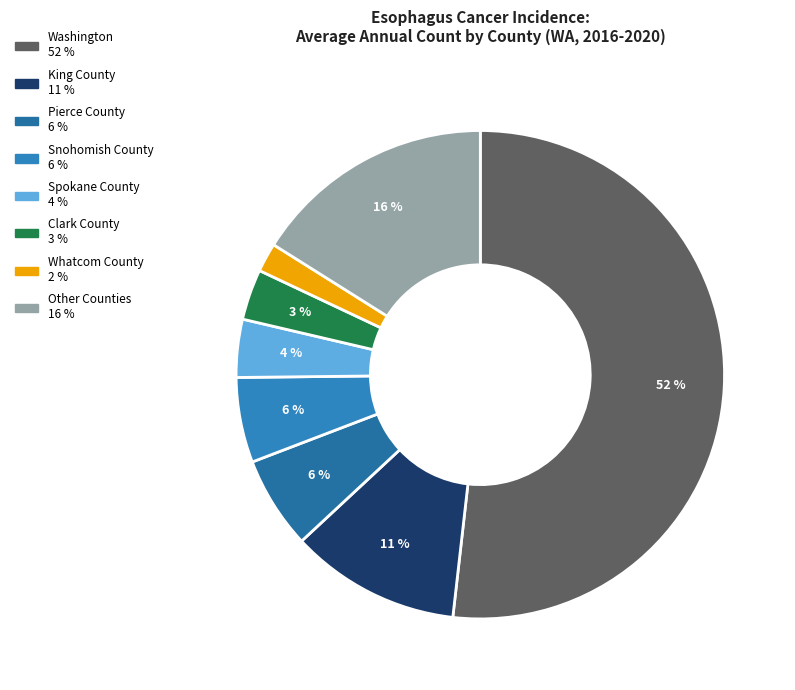

How many segments does this pie chart have?

8